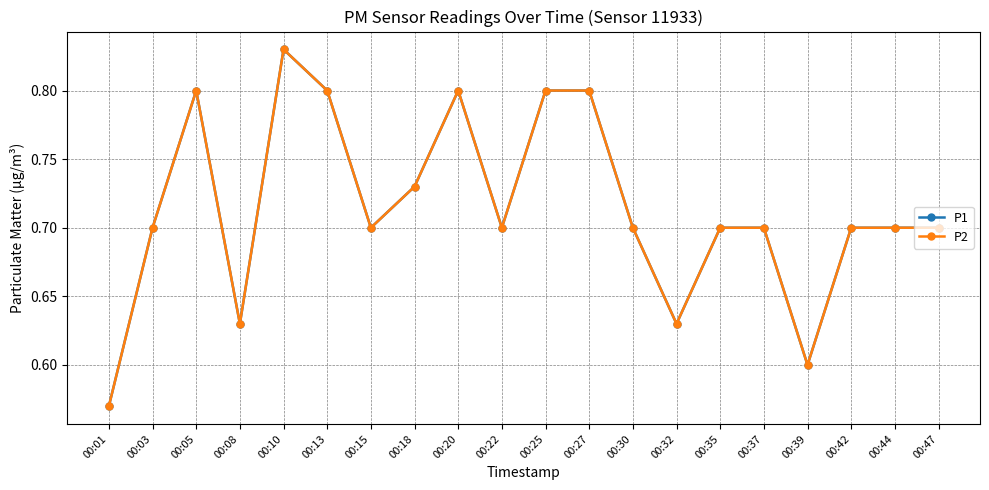

What value does the P2 series have at 00:25?

0.8